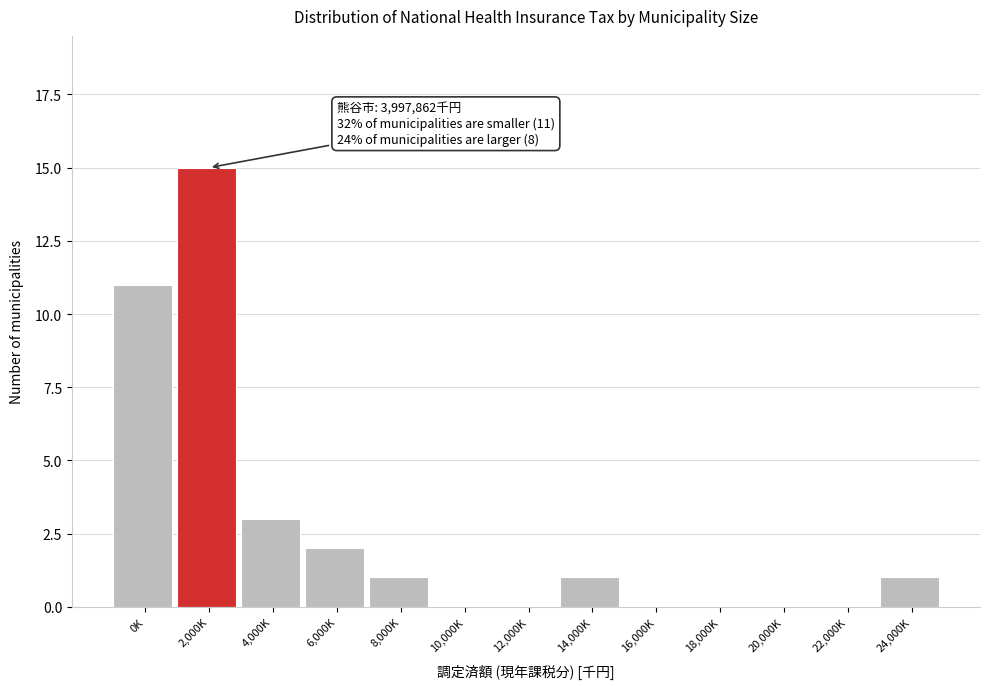

Reading right to left, extract all data points from this chart.

24,000K=1	22,000K=0	20,000K=0	18,000K=0	16,000K=0	14,000K=1	12,000K=0	10,000K=0	8,000K=1	6,000K=2	4,000K=3	2,000K=15	0K=11